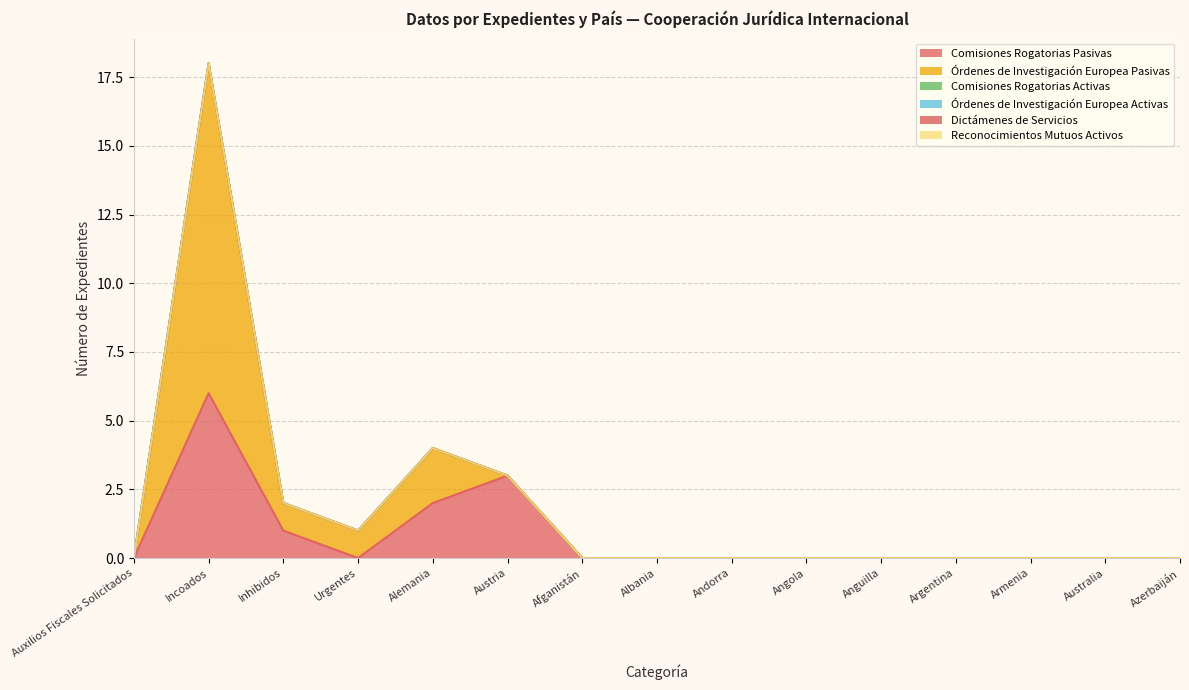

What is the label of the 10th point from the right?

Austria